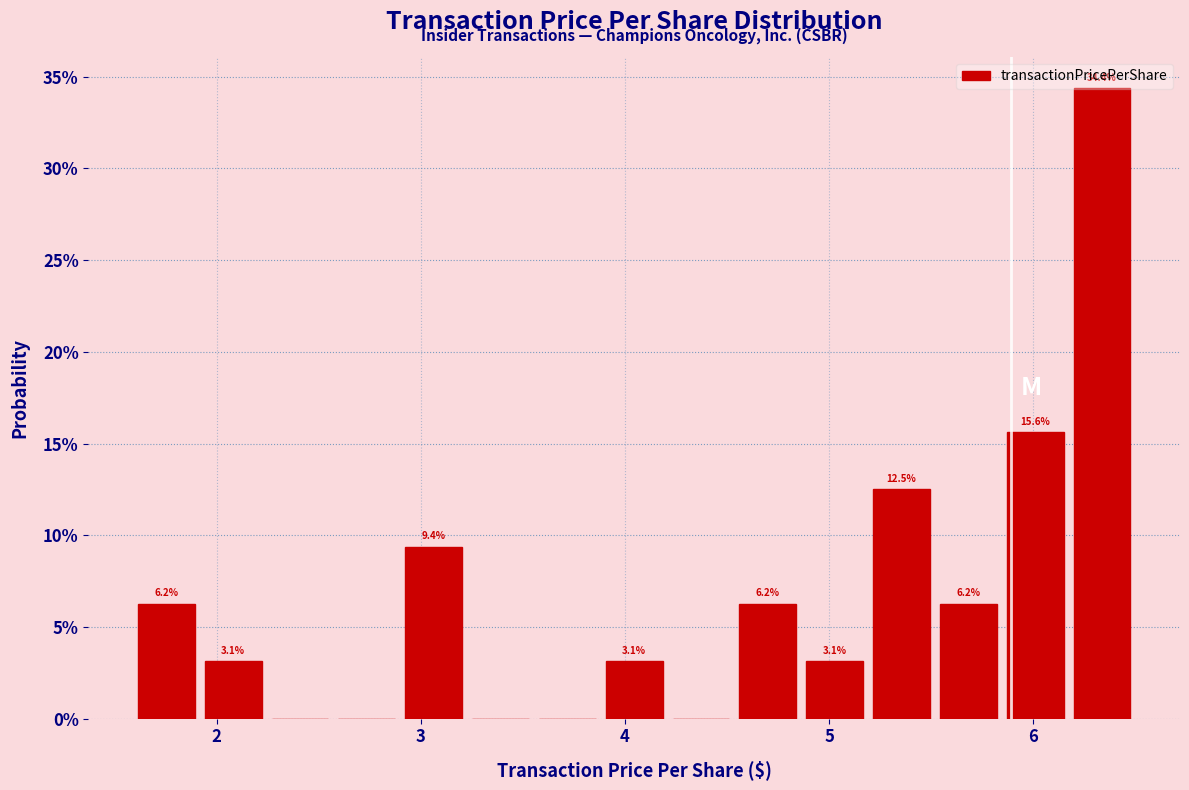

Around what value on the x-axis is the tallest bar? Give the approximate position of its centre, as read against the axis.

6.3